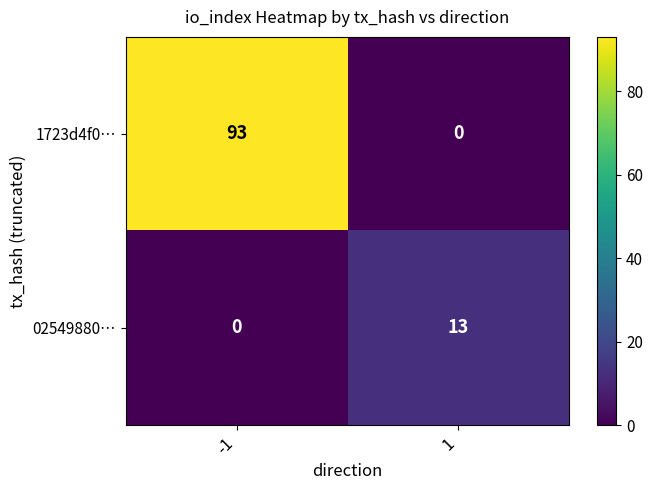

Which series has the largest total across all categories?

1723d4f0…